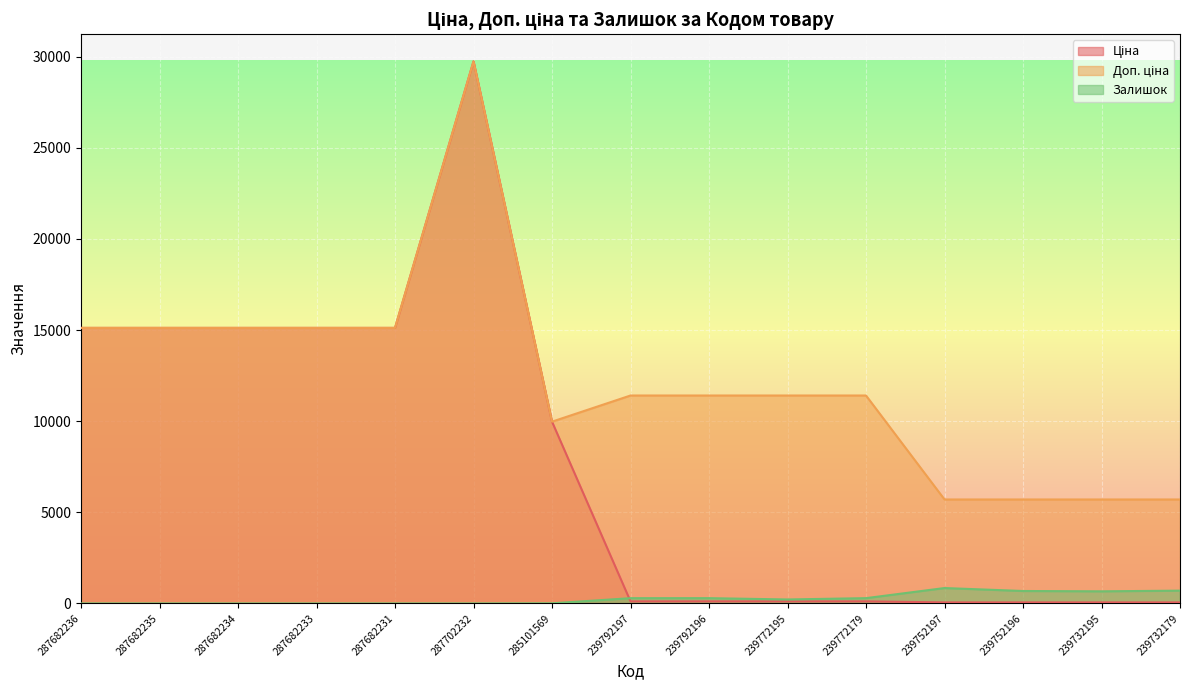

How many interior local peaks does the Залишок series have?

2